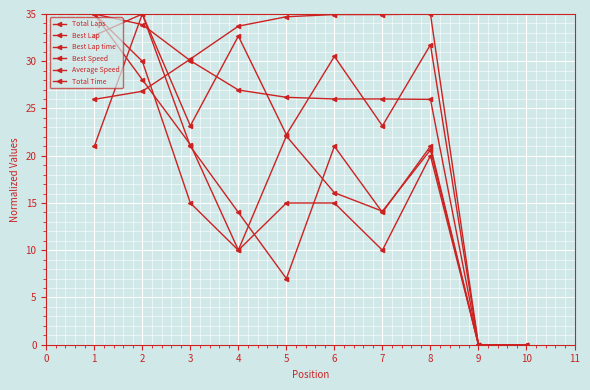

Which series has the largest range (max minus min)?

Total Laps